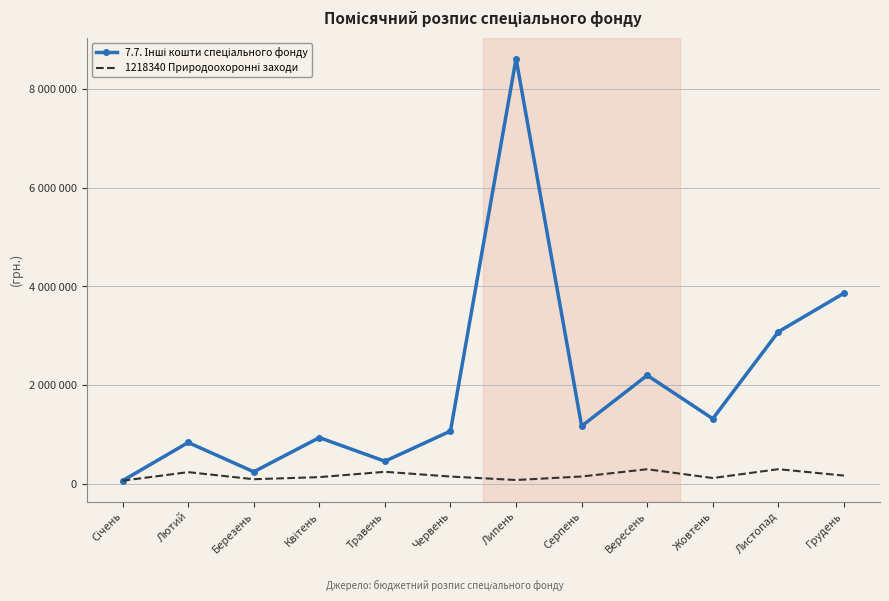

At how many categories does at least one series exceed 2464763?

3